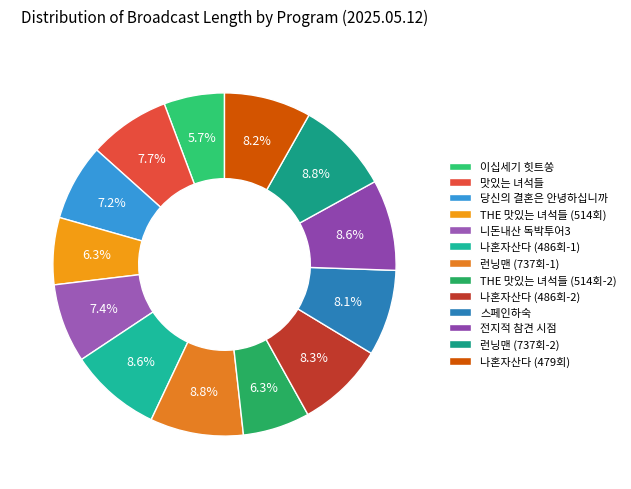

What is the total percentage of THE 맛있는 녀석들 (514회) and 나혼자산다 (479회)?

14.5%